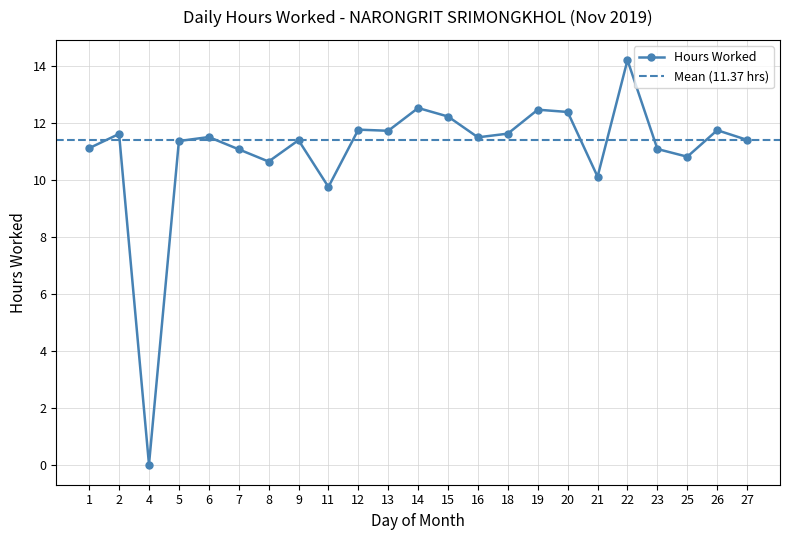

How many points are higher than both their immediate neighbors (excluding endpoints)?

8